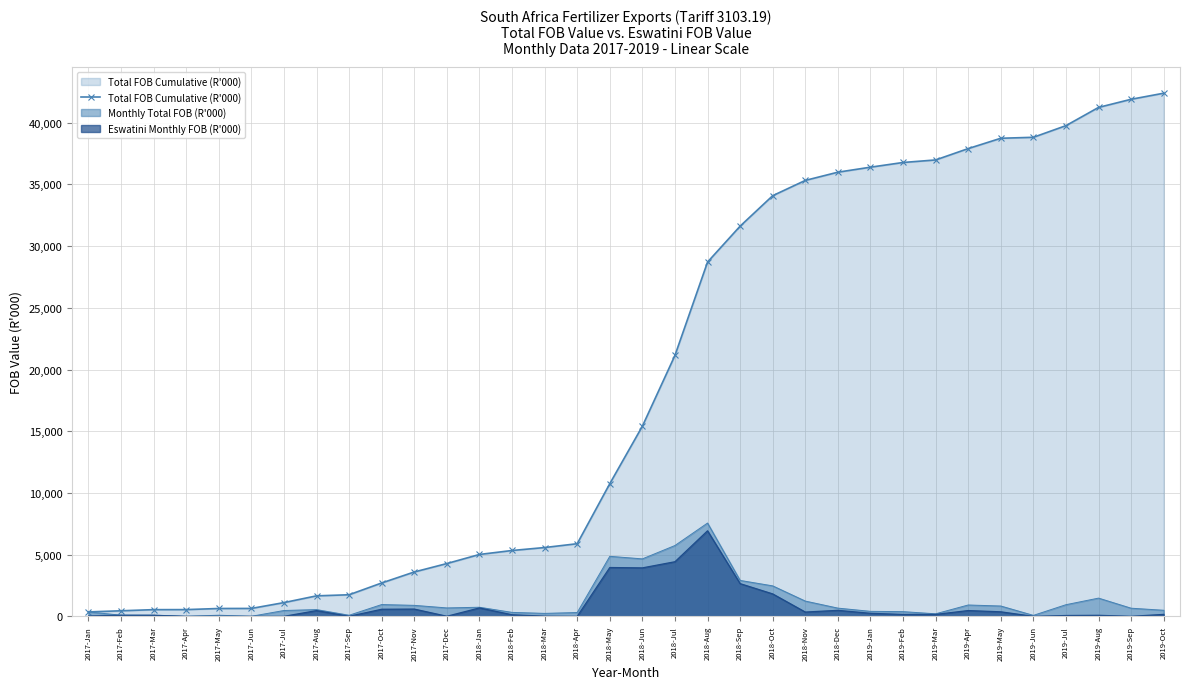

How many values are below 15408?

17